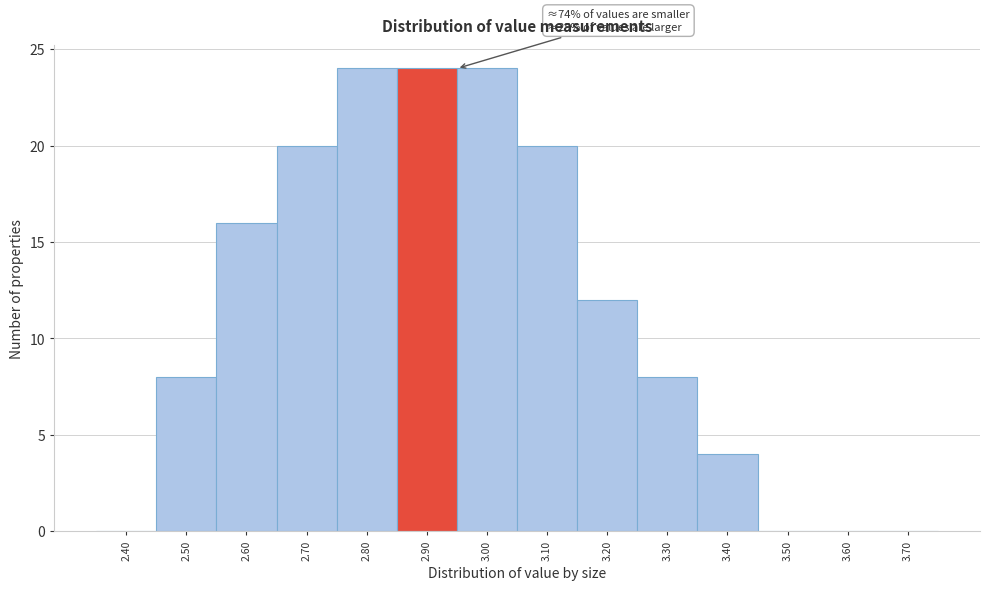

Reading left to right, extract all data points from this chart.

2.40=0	2.50=8	2.60=16	2.70=20	2.80=24	2.90=24	3.00=24	3.10=20	3.20=12	3.30=8	3.40=4	3.50=0	3.60=0	3.70=0